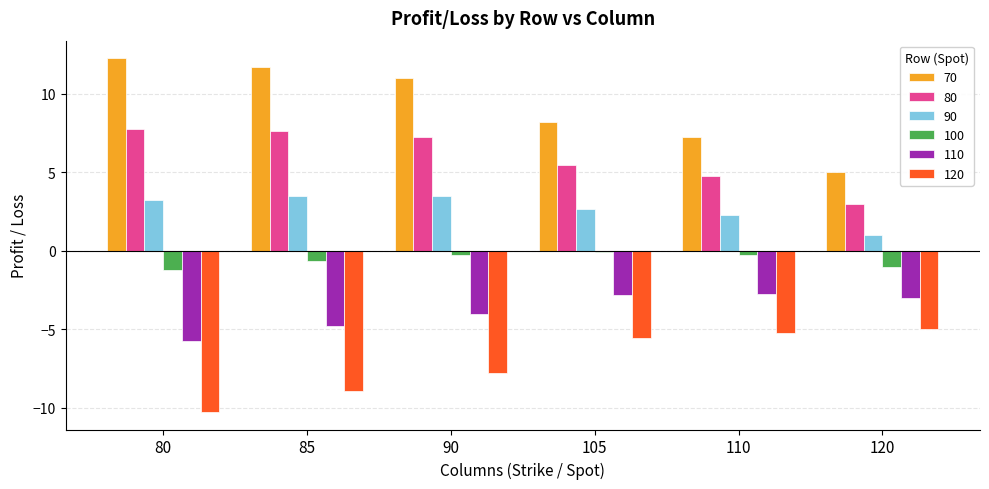

Count the number of categories in the chart.

6